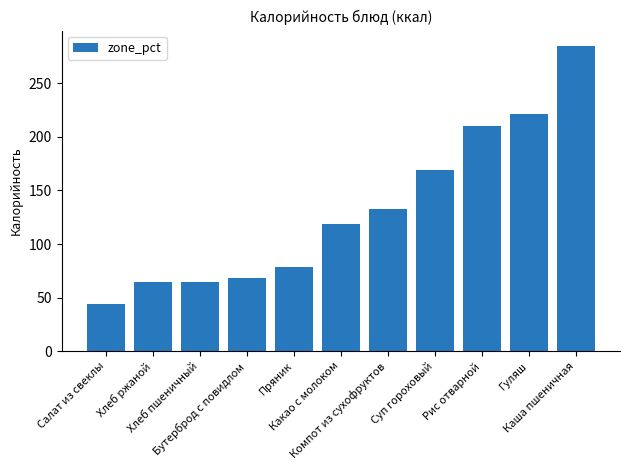

True or false: the data shows 33.6 at Хлеб ржаной.

False